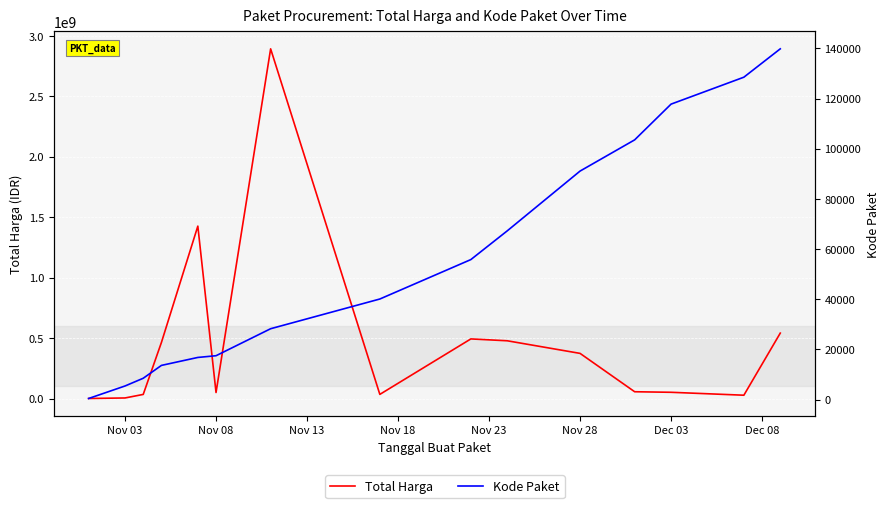

What value does the Kode Paket series have at Dec 03, to the nearest 10?

117780